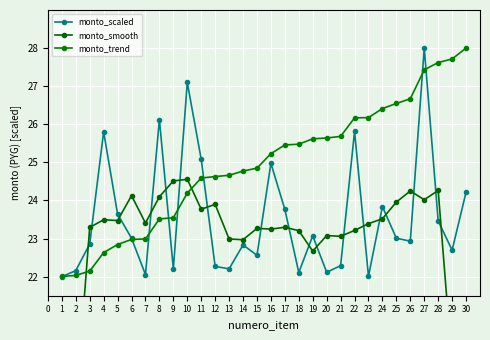

What is the value of the monto_scaled point at the 8th from the left?

26.1